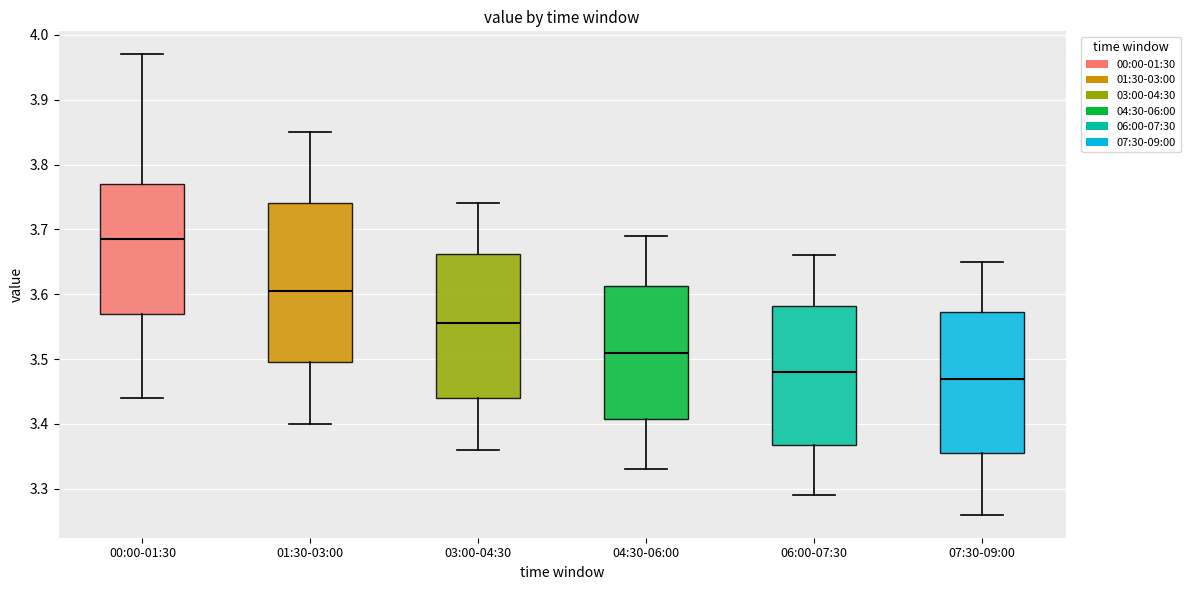

Which box has the lowest median line?

07:30-09:00